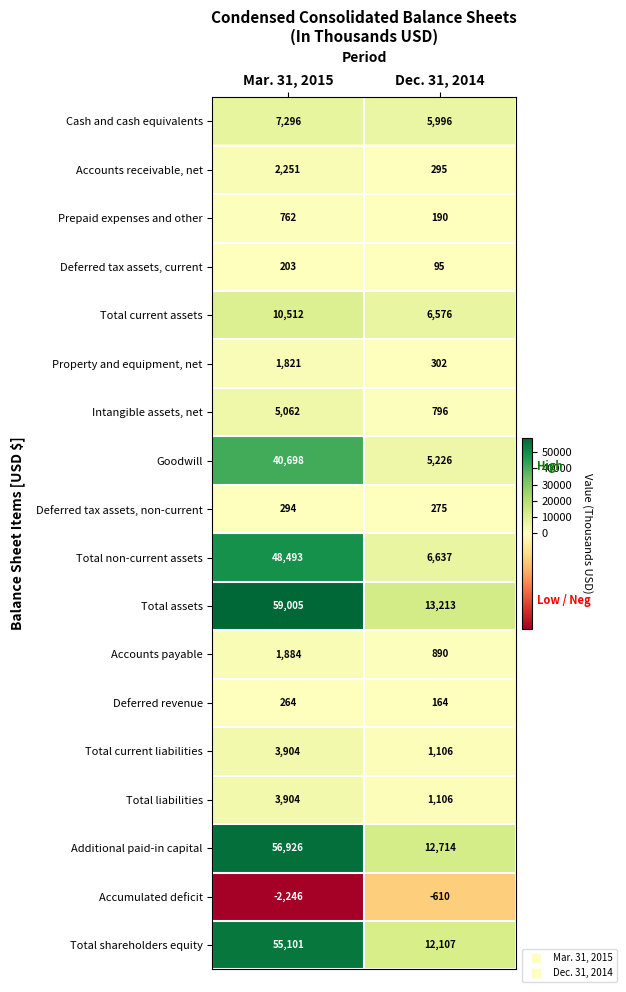

What is the approximate value of Additional paid-in capital at Mar. 31, 2015, to the nearest 100?

56900